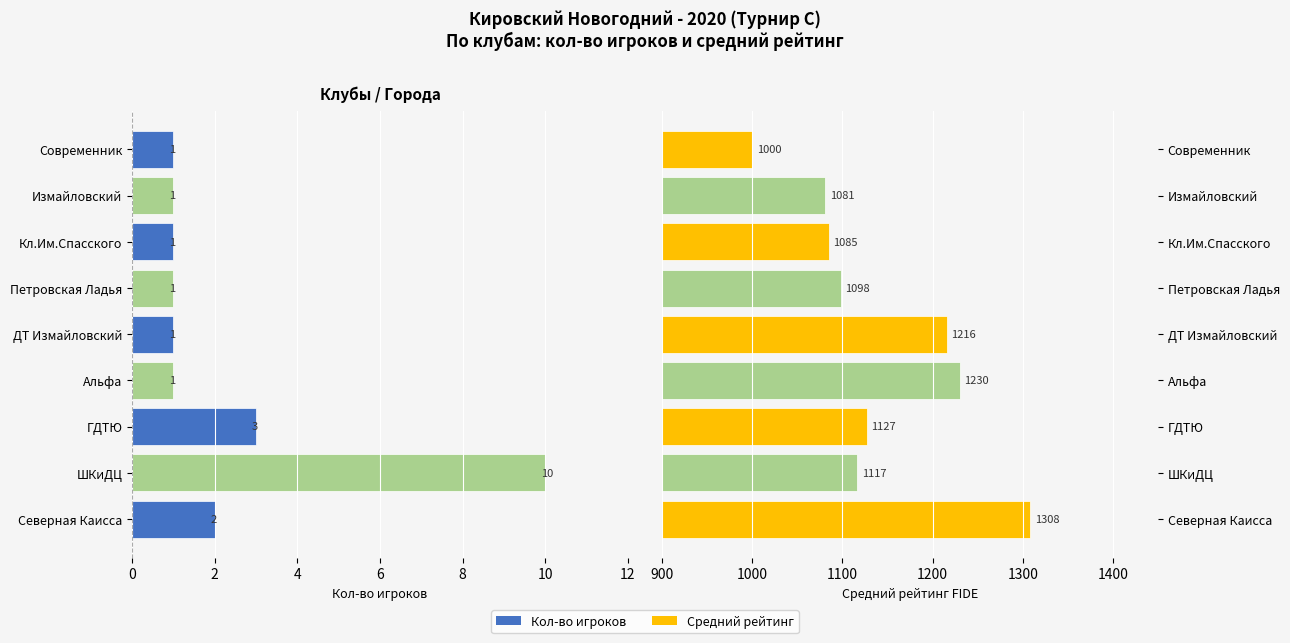

How many groups of bars are there?

9